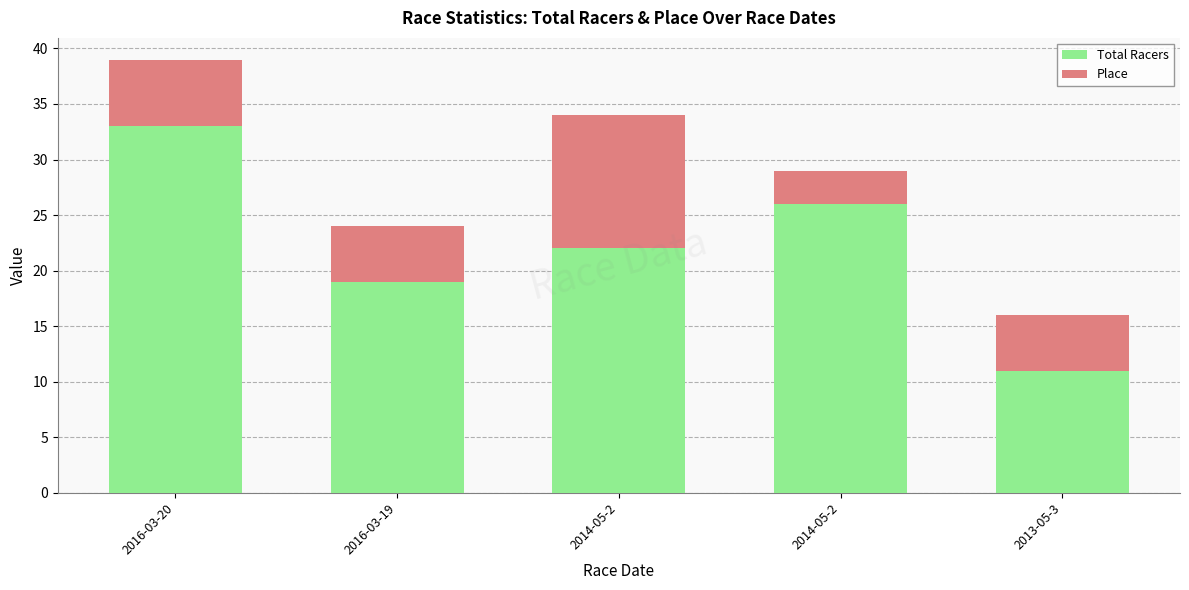

How many data points in Total Racers are less than 22?

2